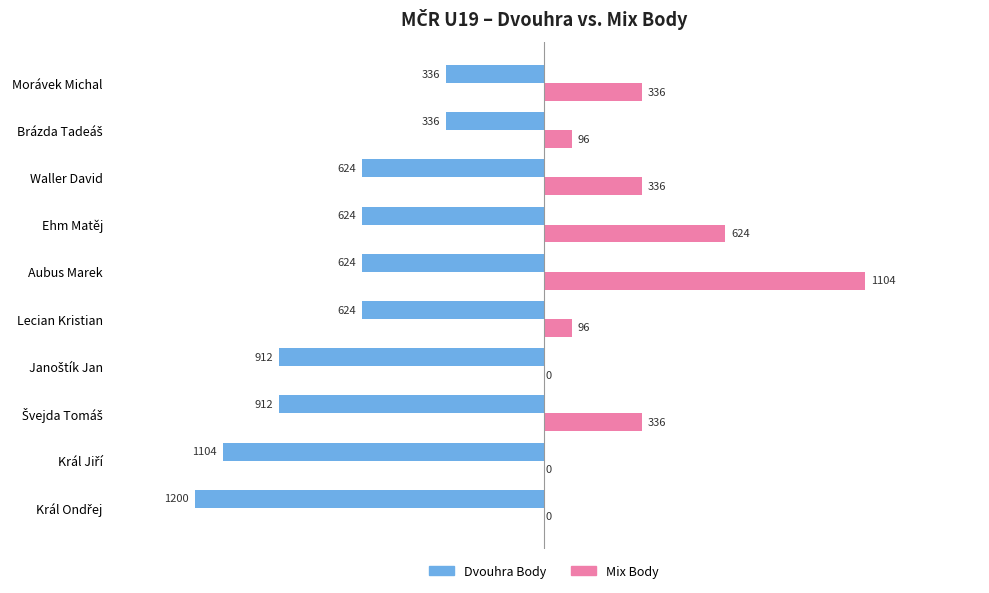

Which category has the highest value across all series?

Aubus Marek